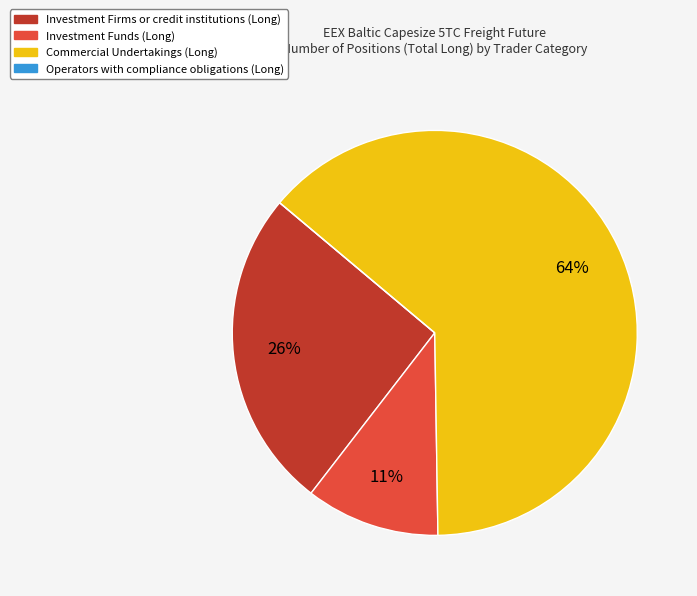

To the nearest percent, what is the difference between the Investment Funds (Long) and Investment Firms or credit institutions (Long) slice percentages?

15%